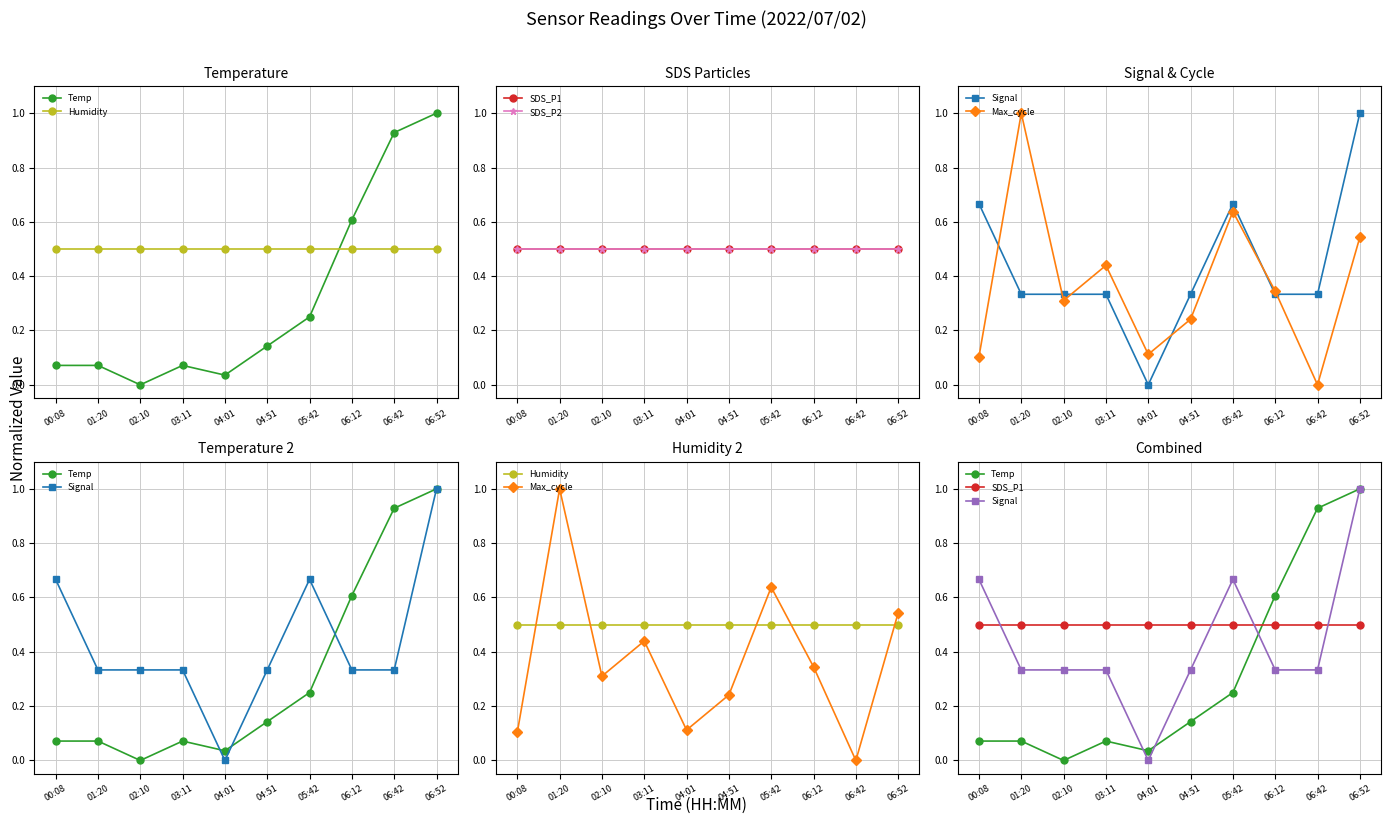

Count the number of data series in this chart.

6